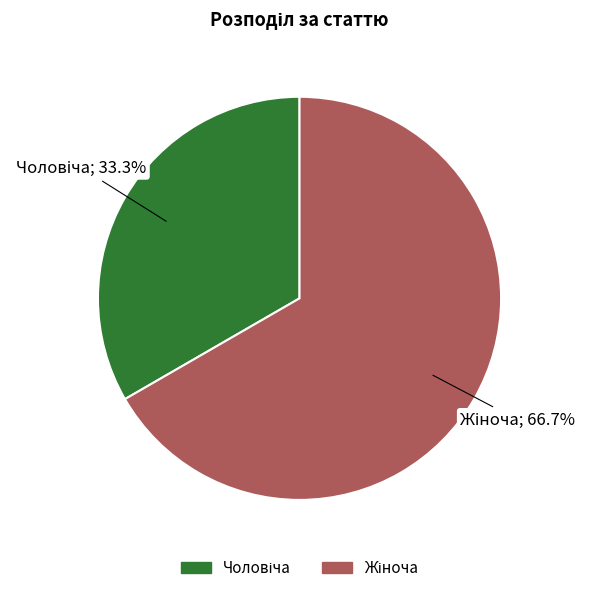

How many slices are in this pie chart?

2